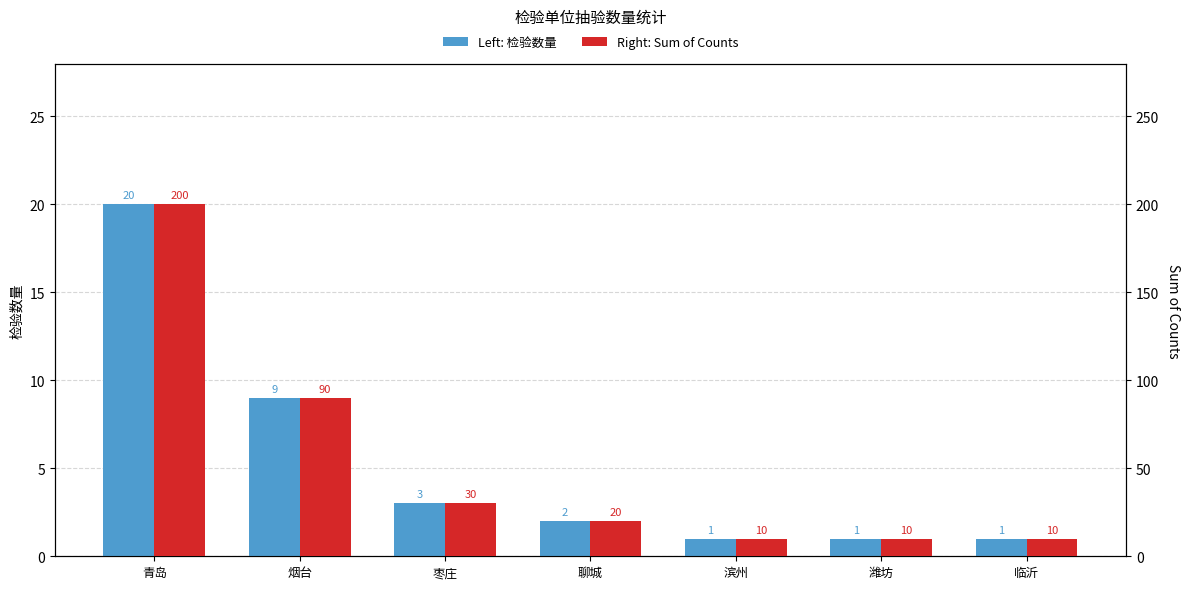

At which label is 检验数量 closest to 10?

烟台